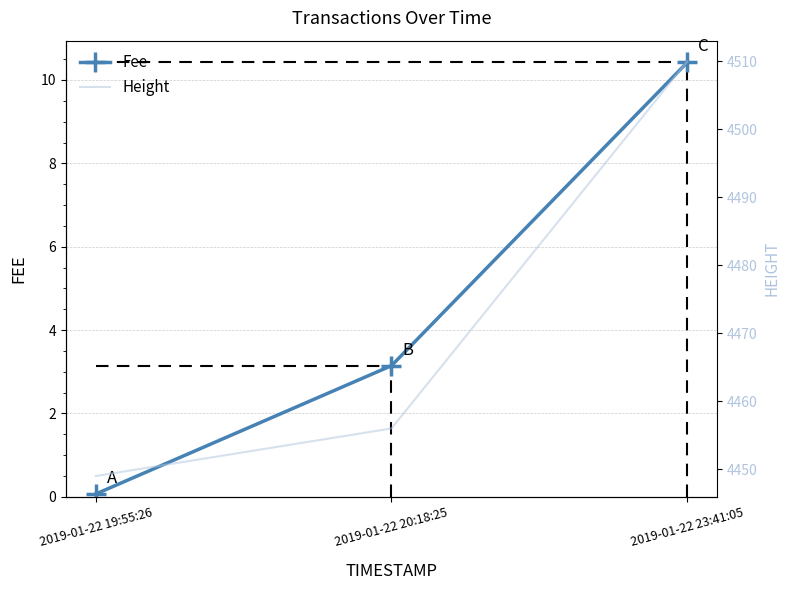

What is the difference between the Height values at 2019-01-22 19:55:26 and 2019-01-22 23:41:05?

61.0